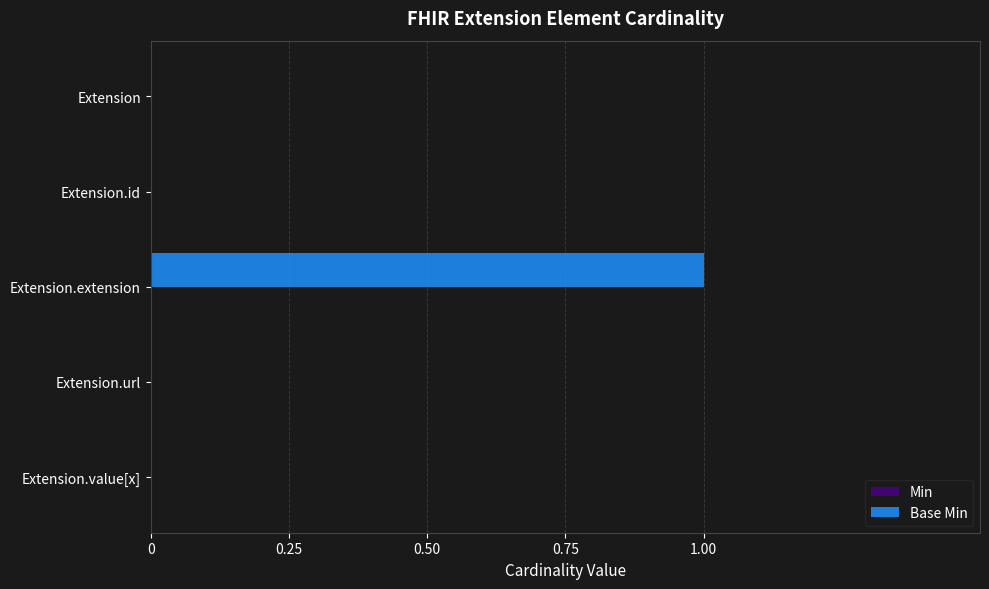

True or false: the data shows 1 at Extension.

False